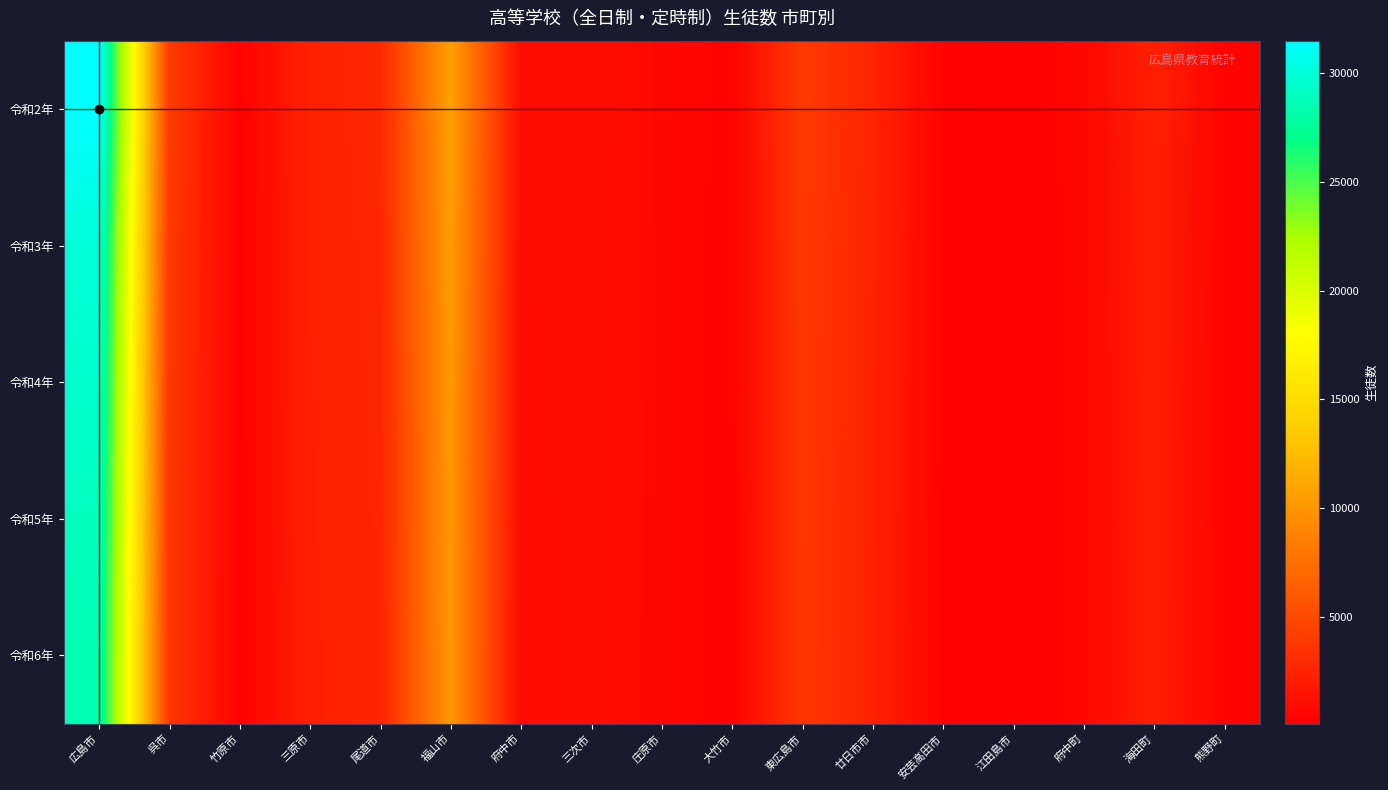

At which category does the chart reach its peak across all series?

広島市